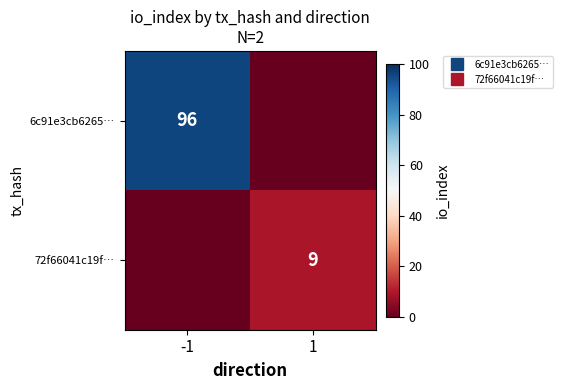

List the labels in order of 6c91e3cb6265… value, smallest first.

1, -1